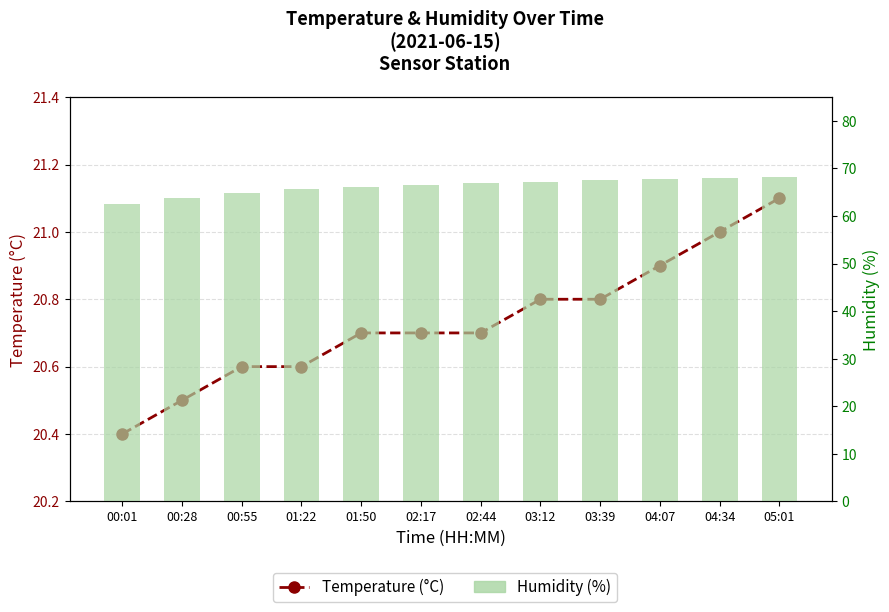

At which category does the chart reach its peak across all series?

05:01